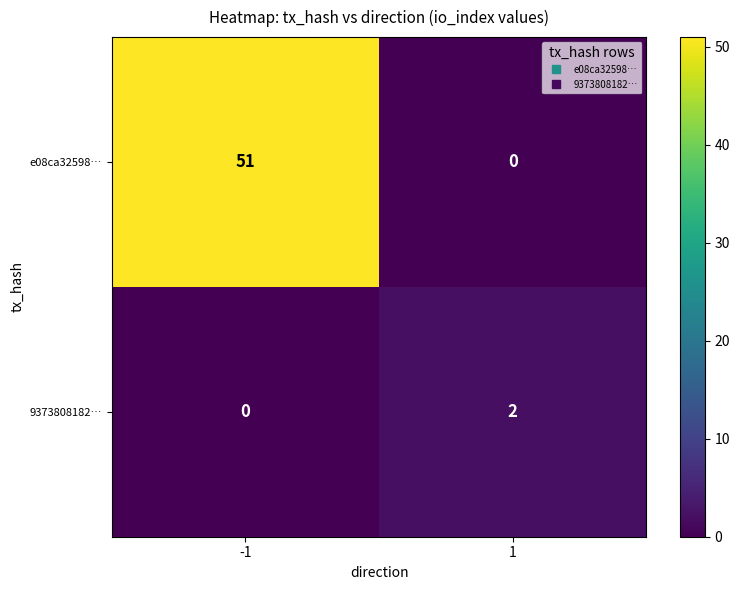

True or false: 9373808182… has a value of 1 at -1.

False